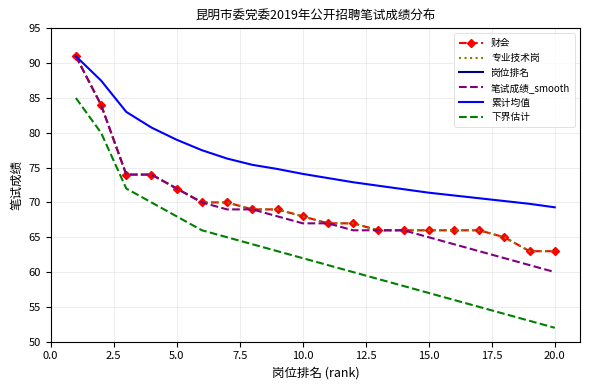

True or false: 财会 and 下界估计 cross at least once.

False